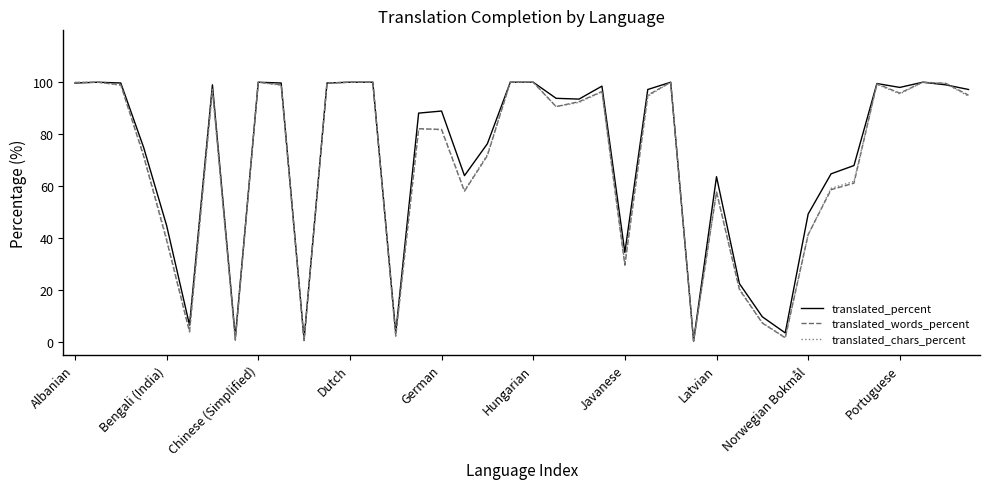

What is the greatest value displayed?

100.0